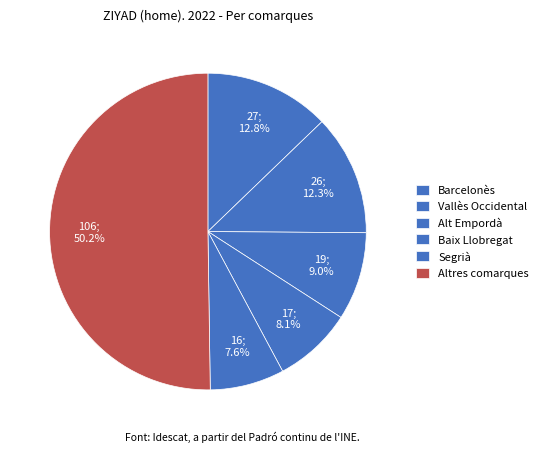

Which has a higher value, Baix Llobregat or Segrià?

Baix Llobregat